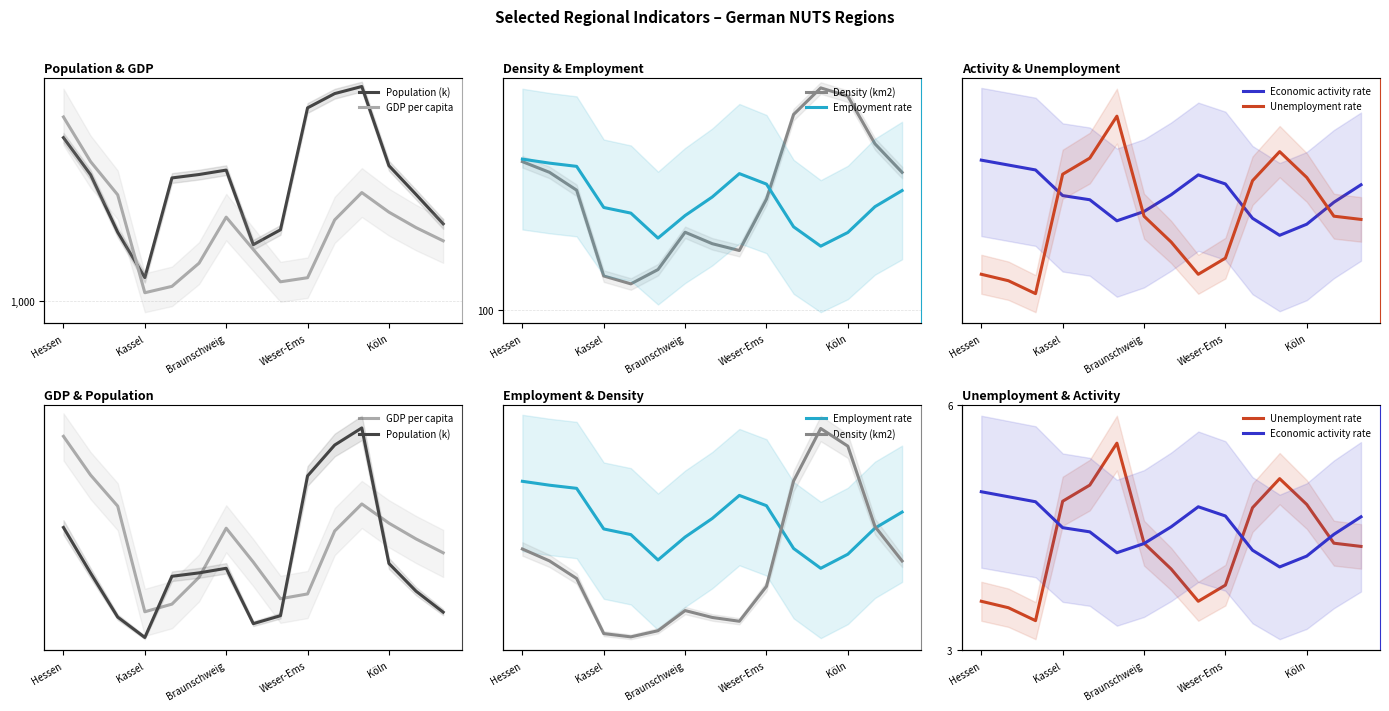

True or false: Density (km2) has more than 1 interior local peaks.

True